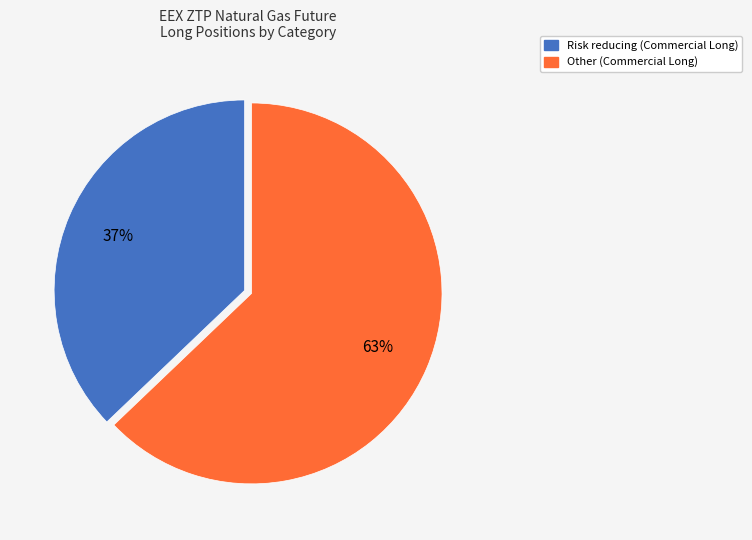

Is there a majority slice in this chart?

Yes